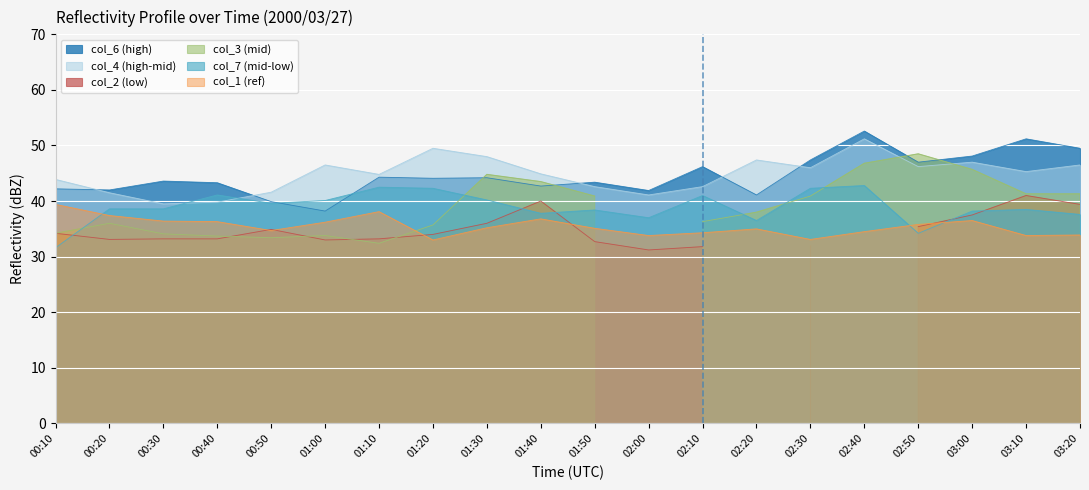

True or false: col_1 (ref) and col_6 (high) cross at least once.

False